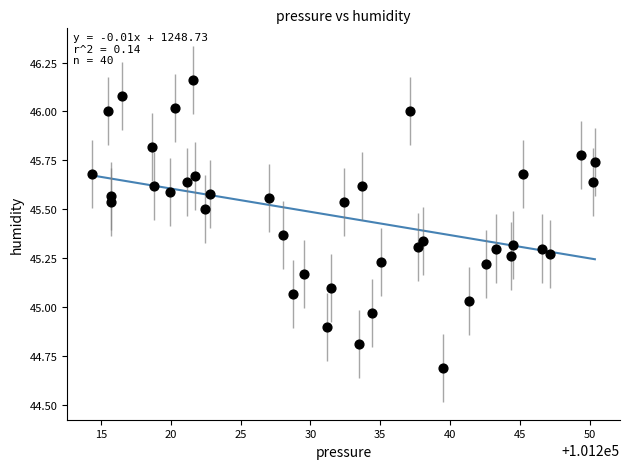

What is the range of Y values (max minus min)?

1.5